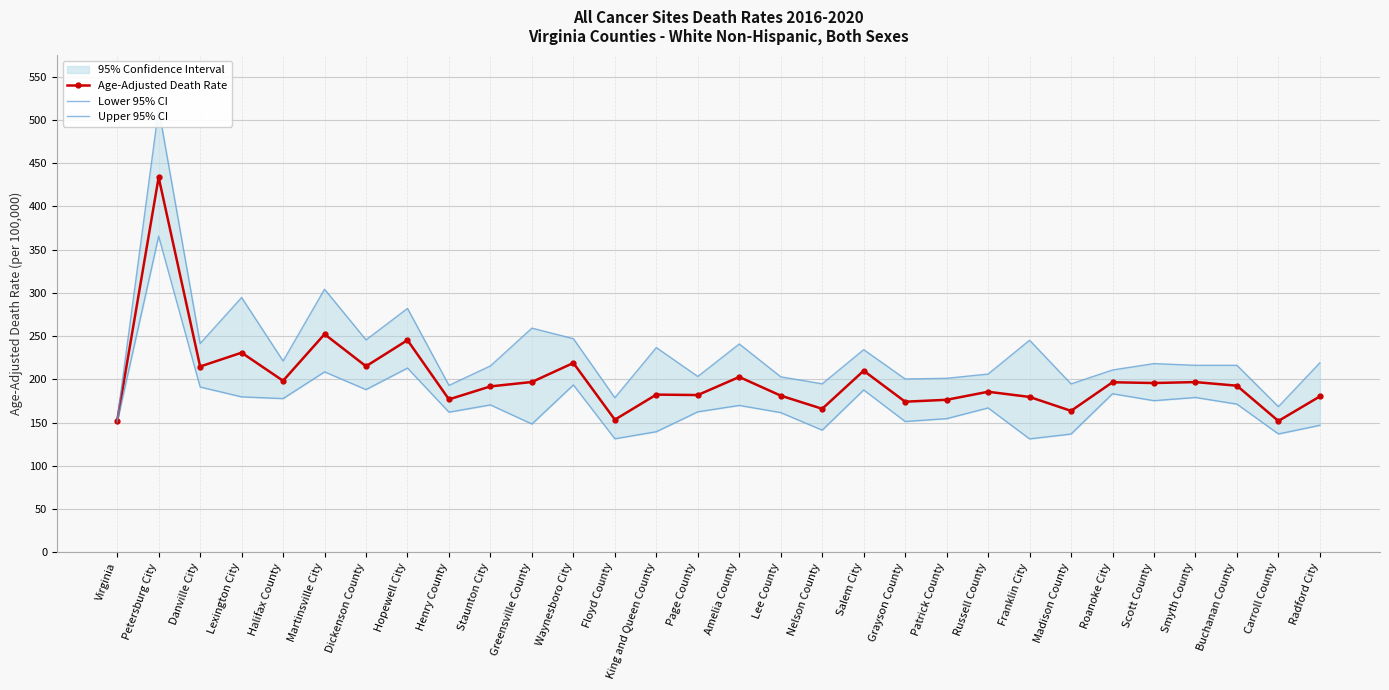

What is the label of the 1st point from the right?

Radford City